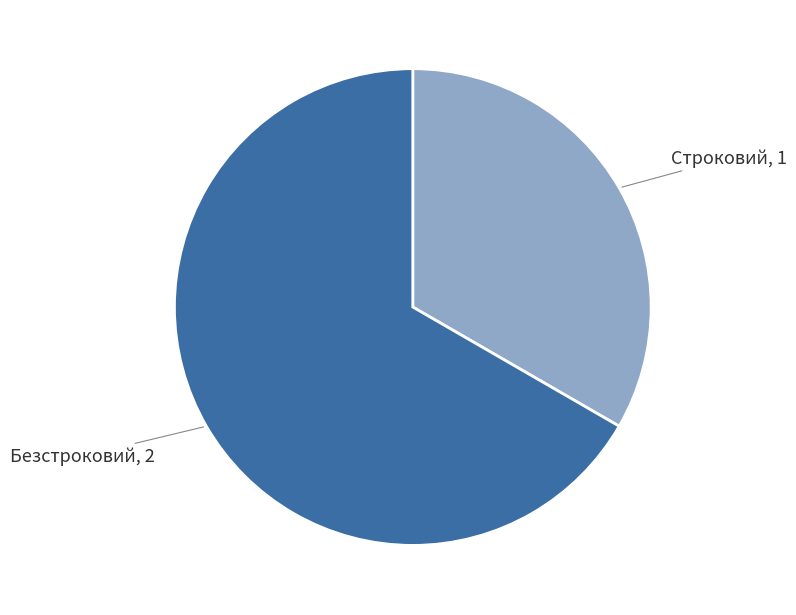

What is the largest slice in the pie chart?

Безстроковий